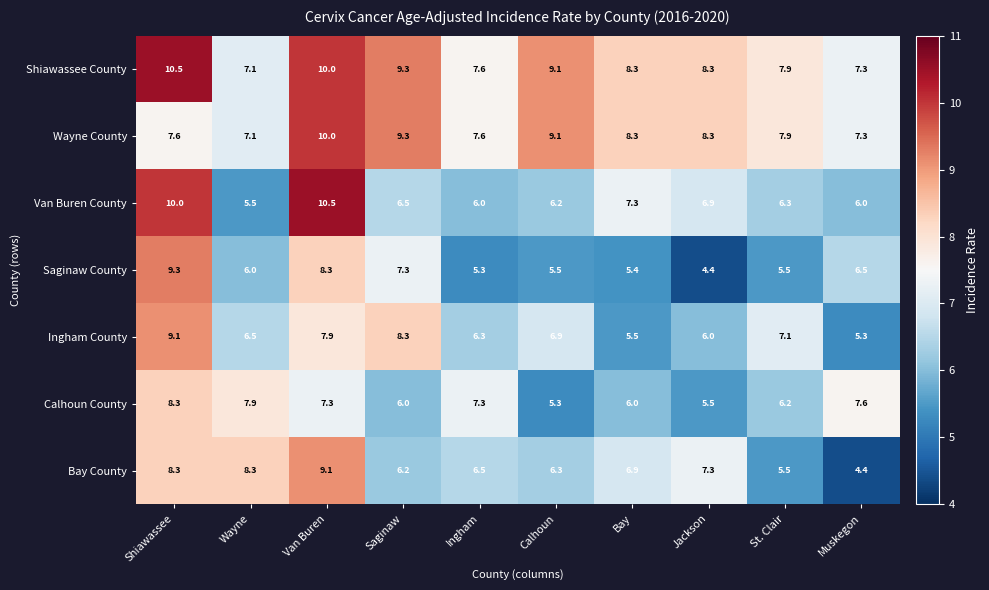

What is the sum of all Saginaw County values?

63.5